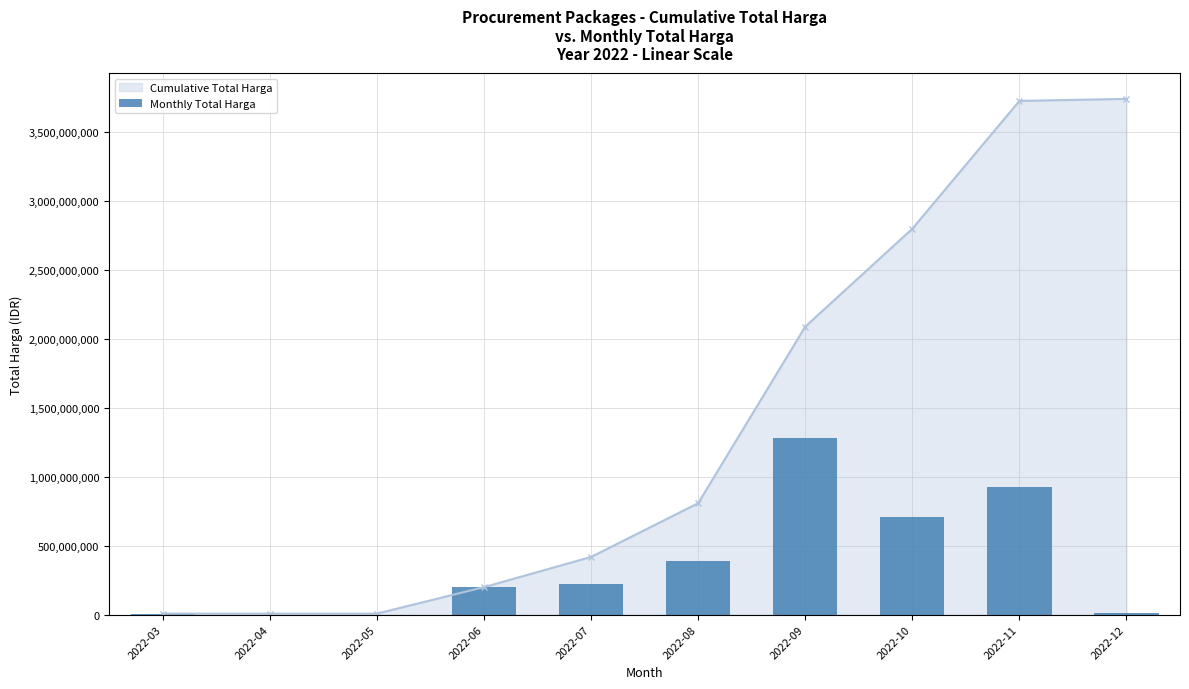

Read the value at 2022-12, to the nearest 10.

14750000